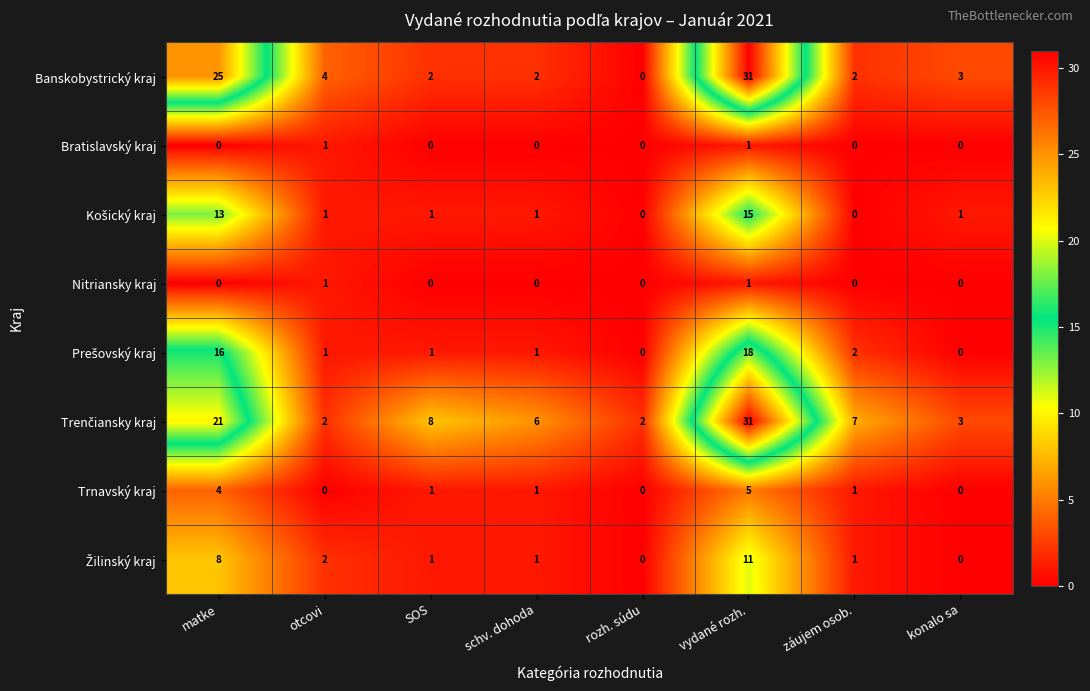

Which series has the largest range (max minus min)?

Banskobystrický kraj